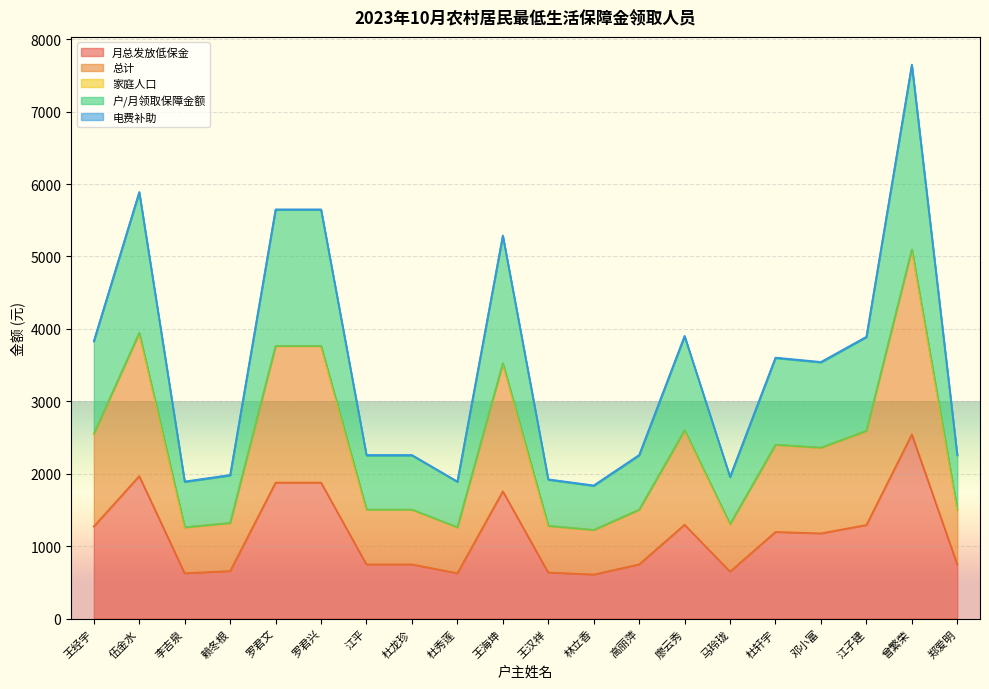

What is the label of the 19th point from the right?

伍金水